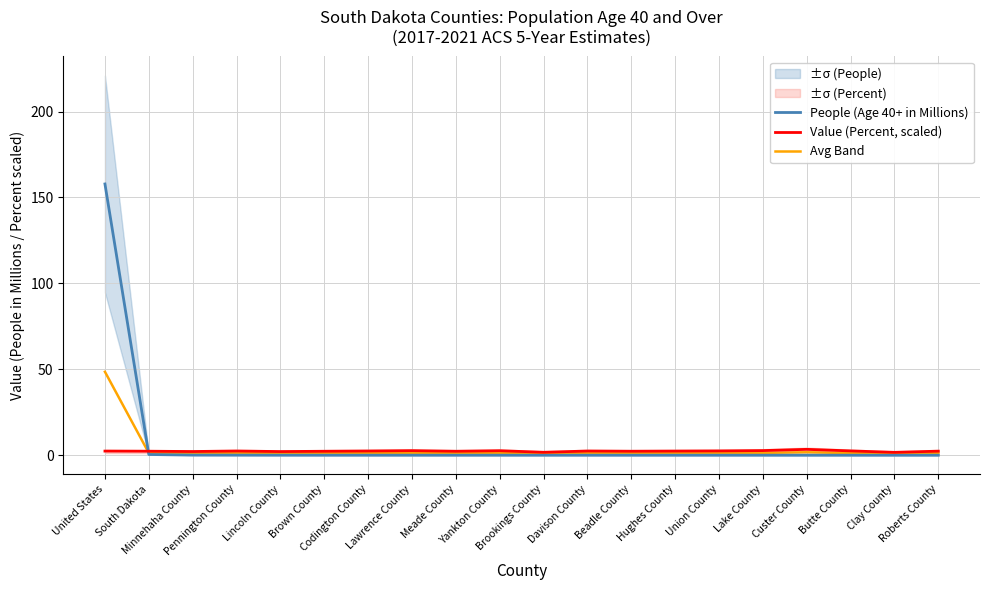

What is the label of the 7th point from the right?

Hughes County